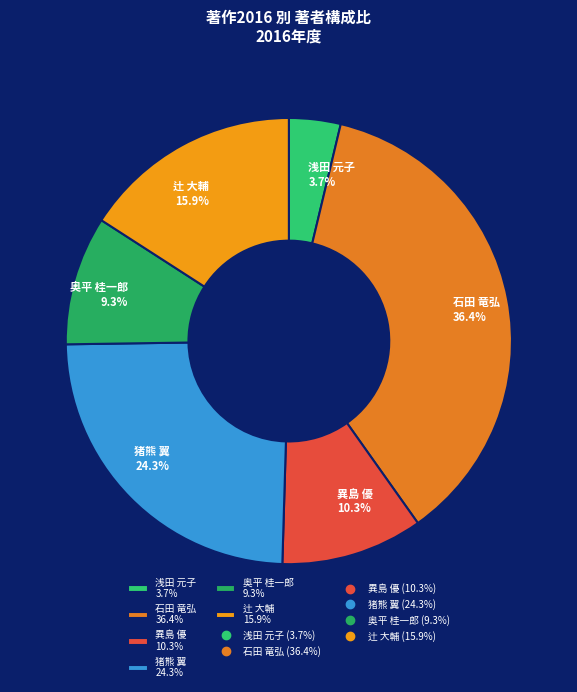

To the nearest percent, what is the combined percentage of 奥平 桂一郎 and 浅田 元子?

13%